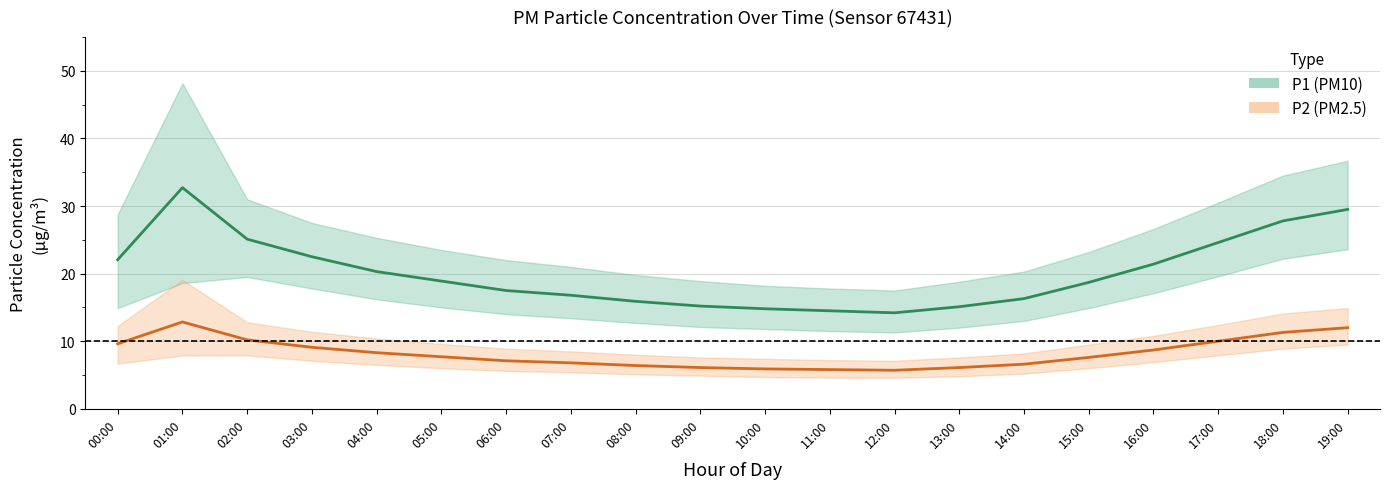

Is it true that P2 equals 1.5 at 08:00?

False